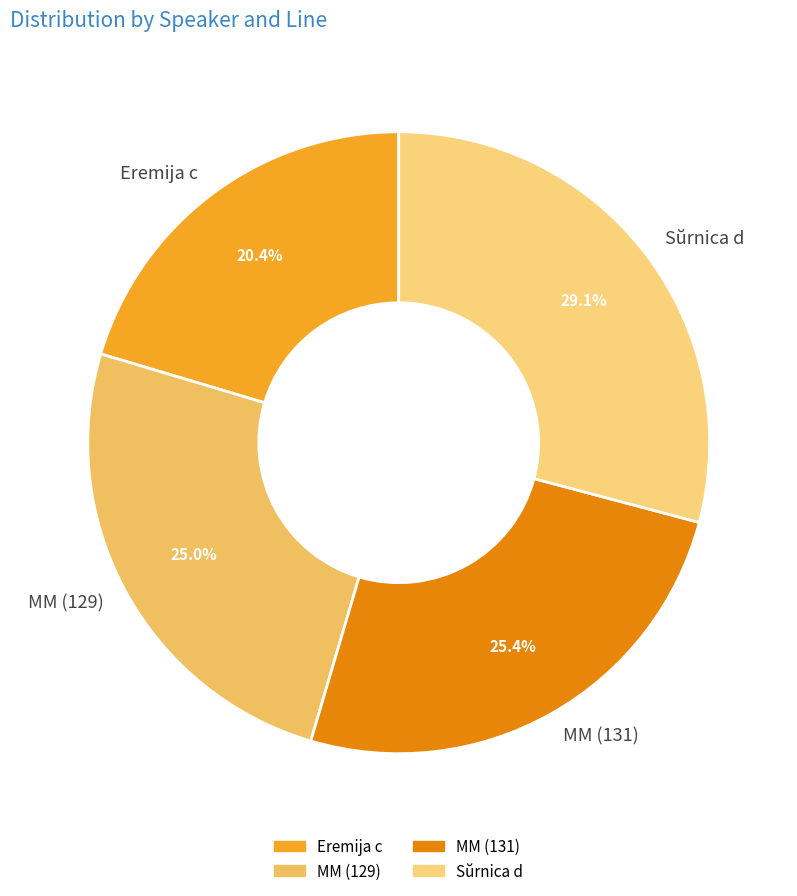

Is it true that MM (129) is 19% of the pie?

False